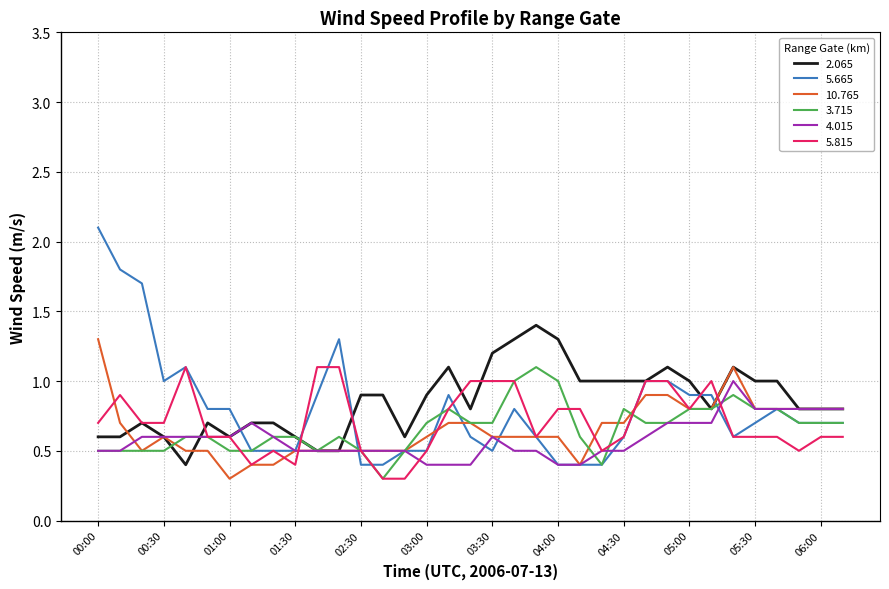

True or false: 2.065 and 3.715 cross at least once.

True